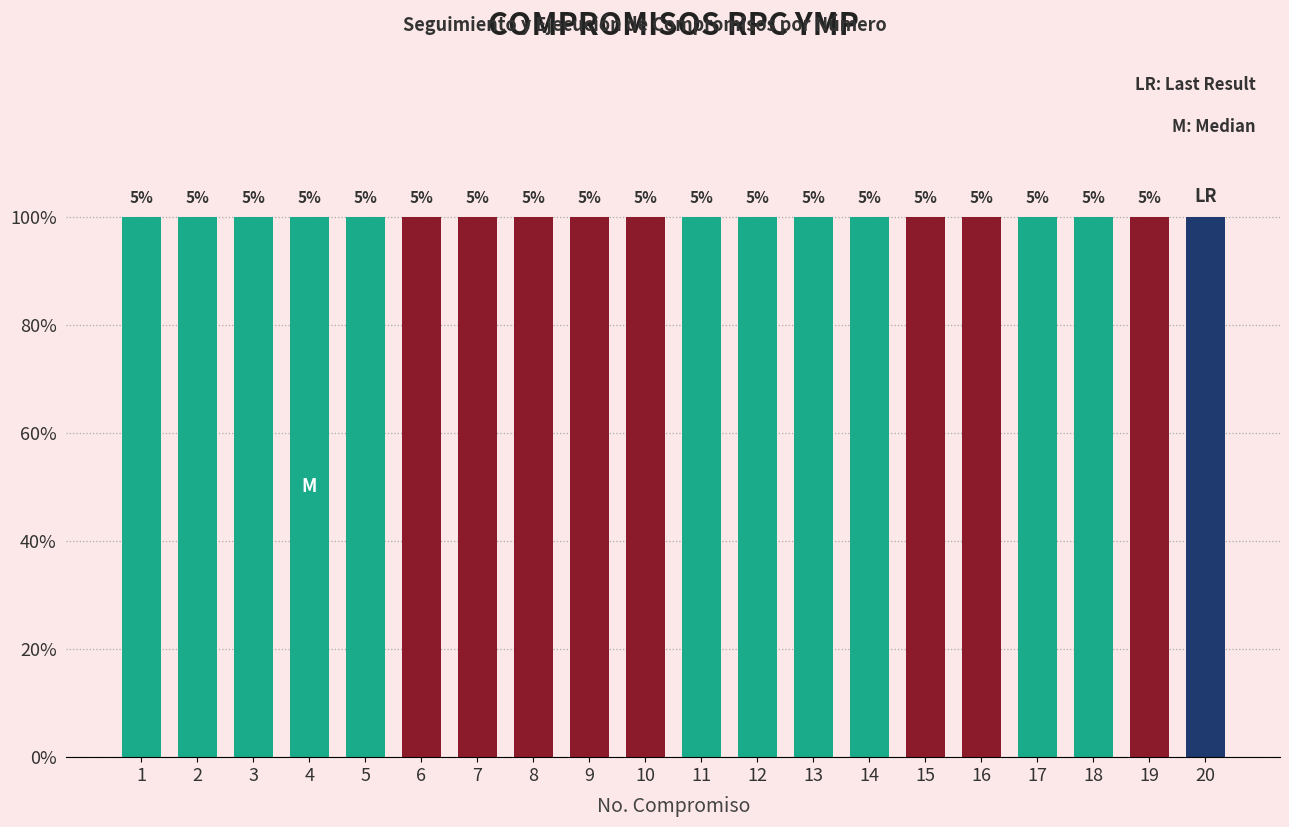

List the labels in order of value, largest first.

20, 19, 18, 17, 16, 15, 14, 13, 12, 11, 10, 9, 8, 7, 6, 5, 4, 3, 2, 1